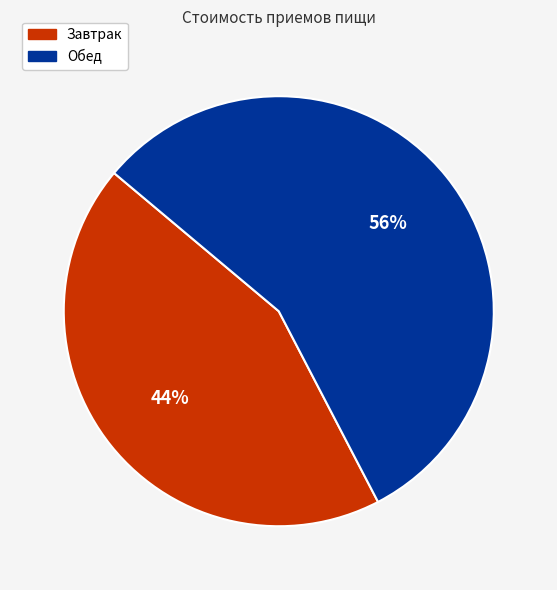

How many slices are in this pie chart?

2